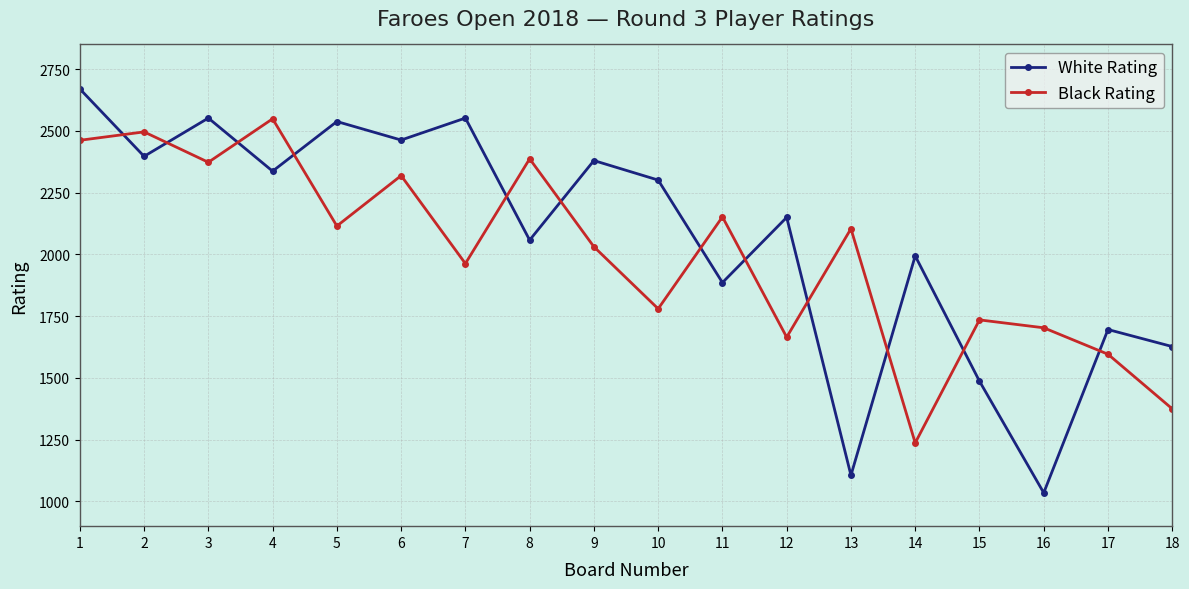

What is the difference between the Black Rating values at 12 and 6?

654